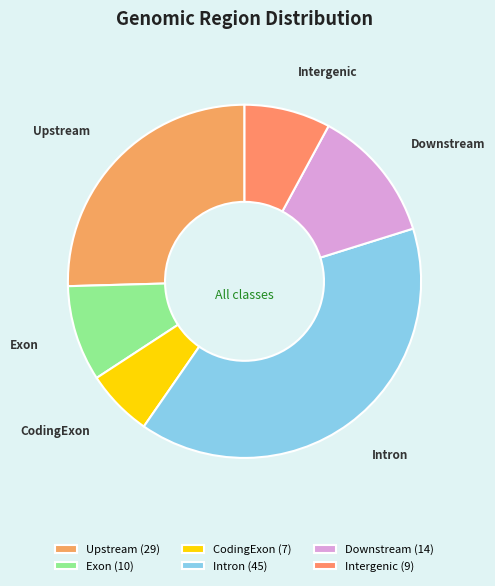

Which category has the biggest portion of the pie?

Intron